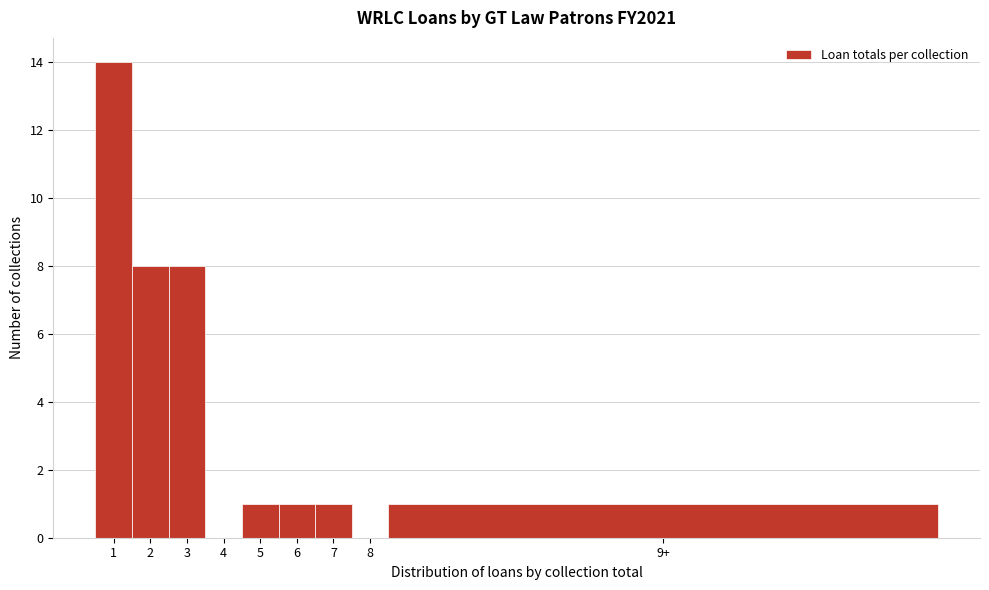

Reading right to left, list all the values displayed in this chart.

9+=1	8=0	7=1	6=1	5=1	4=0	3=8	2=8	1=14